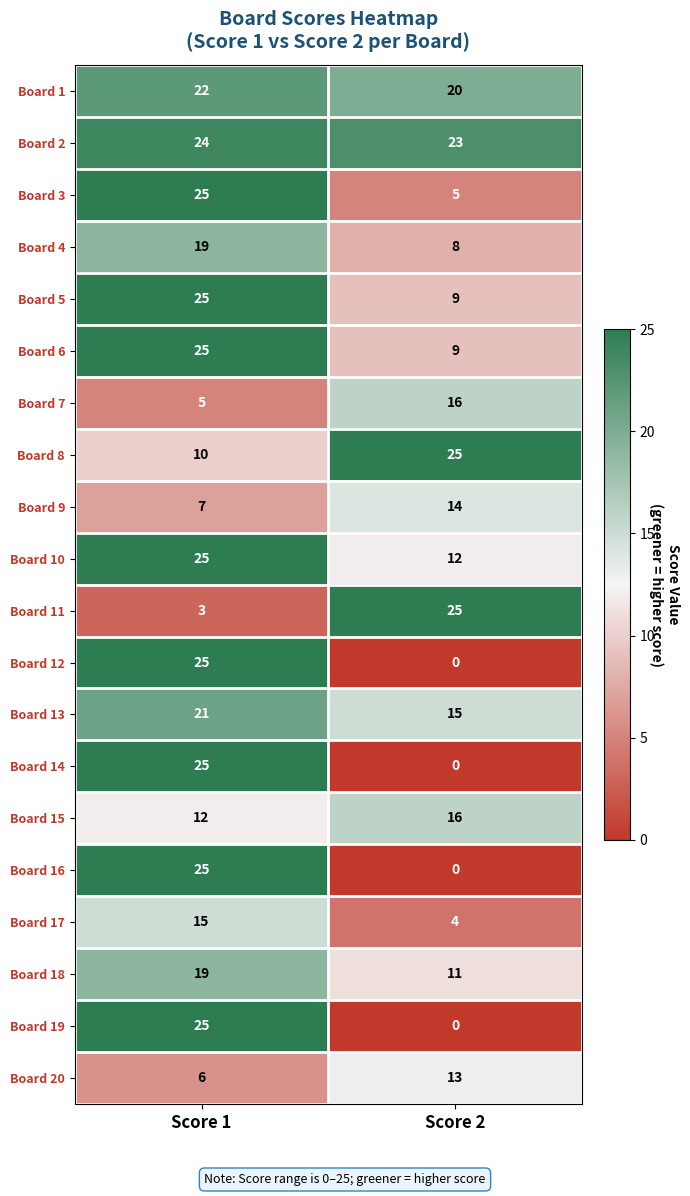

At how many categories does at least one series exceed 20?

2